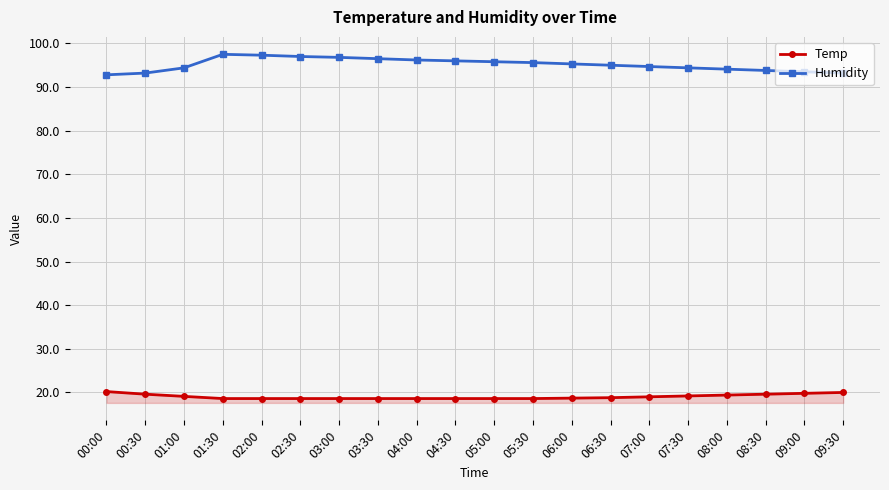

At 07:00, list the series in order from smallest to largest.

Temp, Humidity